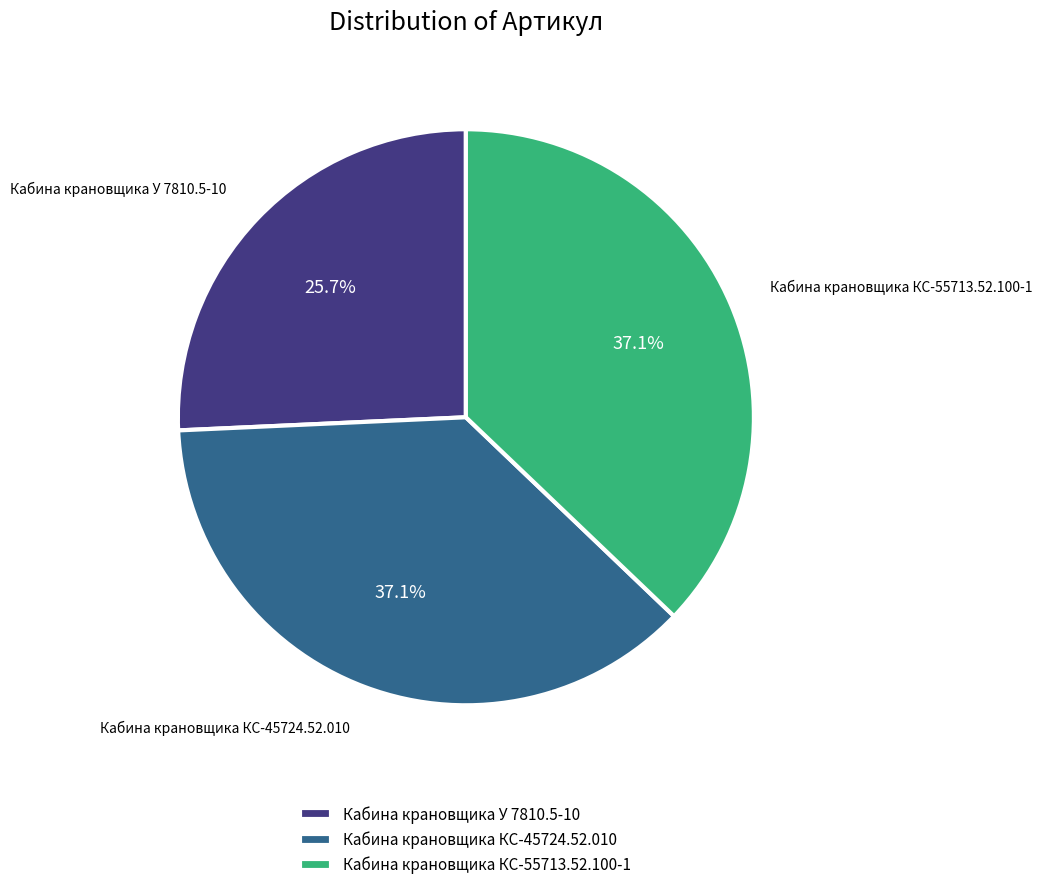

To the nearest percent, what portion does Кабина крановщика КС-55713.52.100-1 represent?

37%